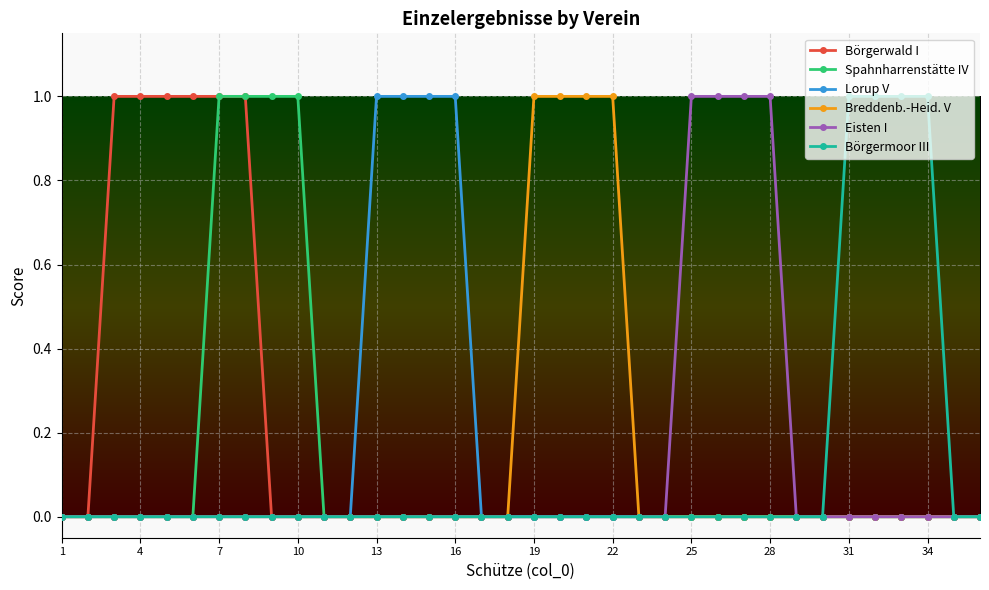

What is the value of the Breddenb.-Heid. V point at the 21st from the left?

1